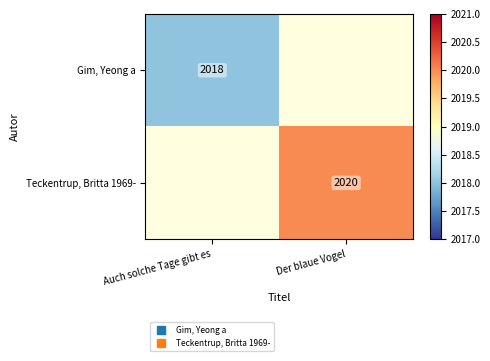

Is it true that Teckentrup, Britta 1969- equals 553.0 at Der blaue Vogel?

False